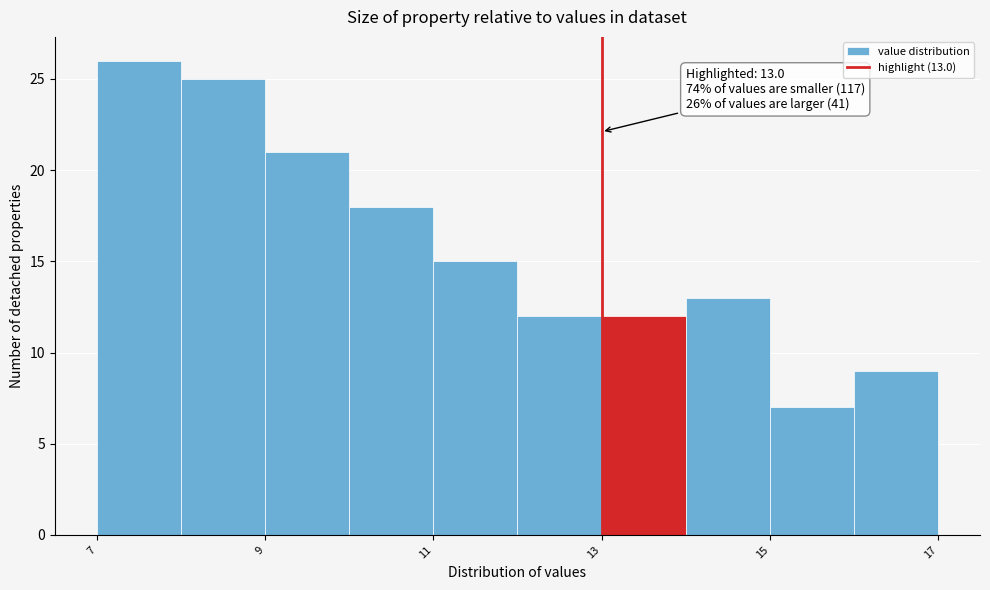

Which range on the x-axis has the tallest bar?

7 to 8